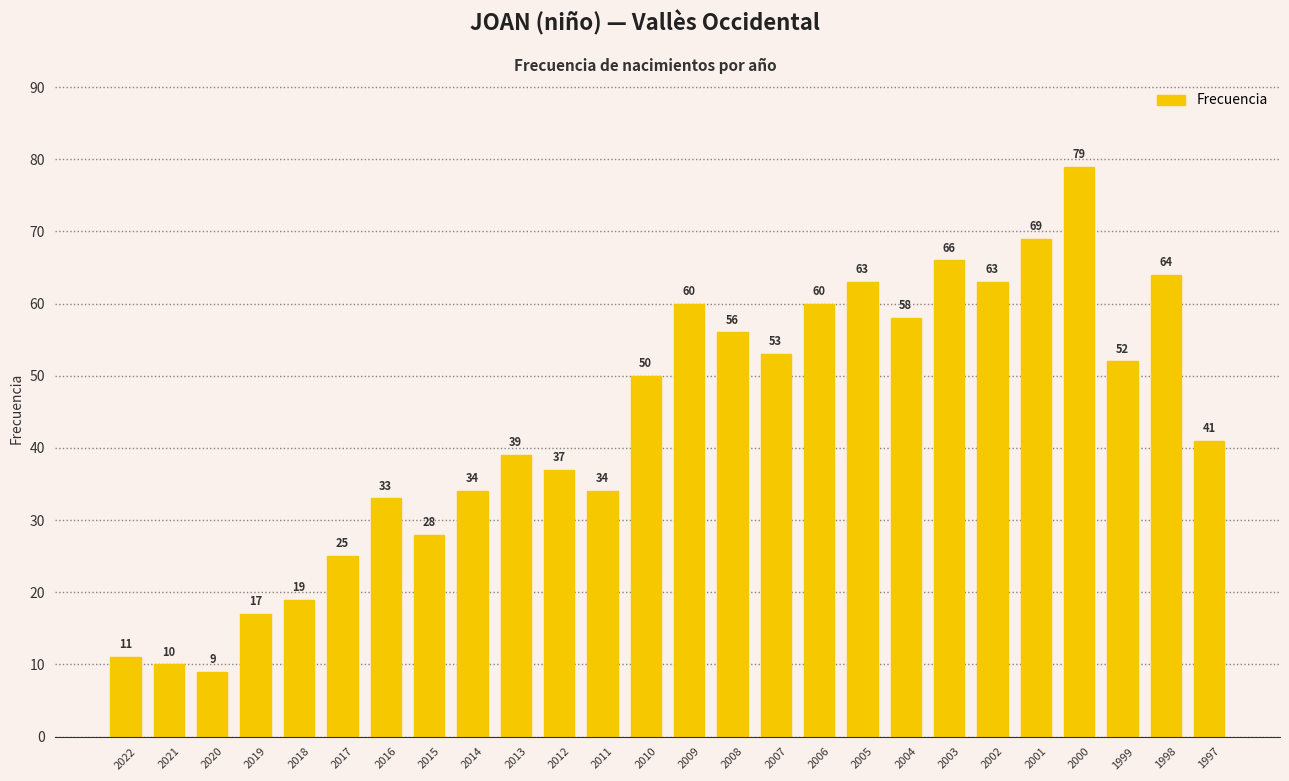

The value at 2004 is 58. True or false?

True